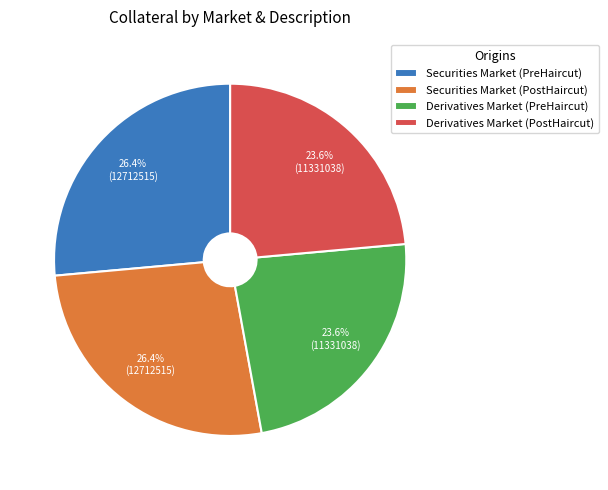

True or false: Securities Market (PreHaircut) accounts for 26% of the total.

True